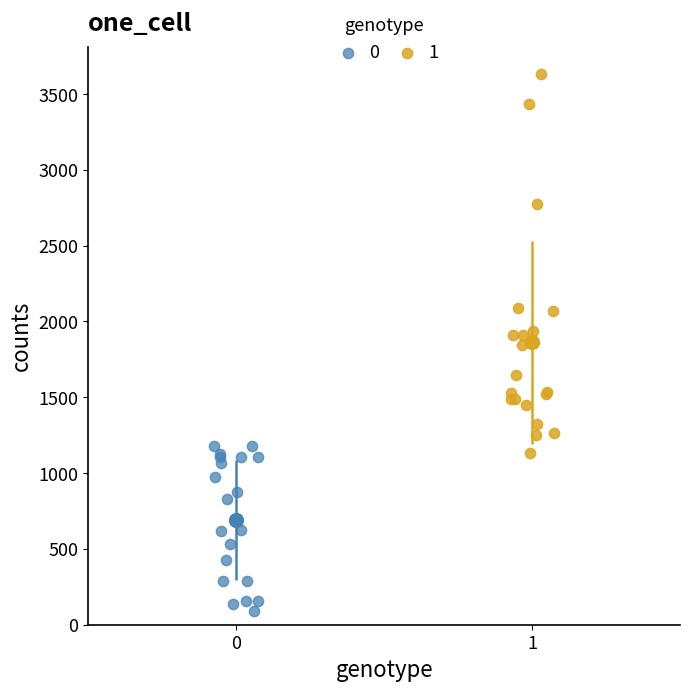

What are all the series names shown in the legend?

0, 1